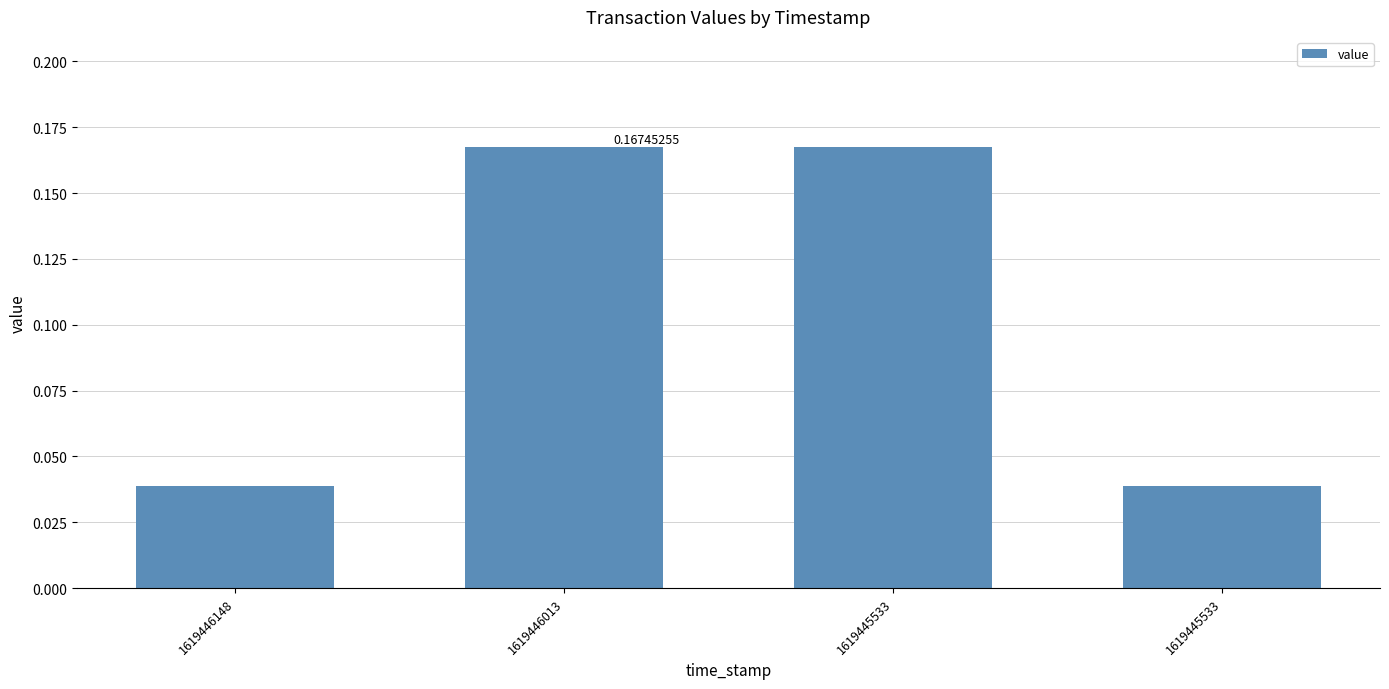

What is the difference between the second highest and minimum values?

0.1